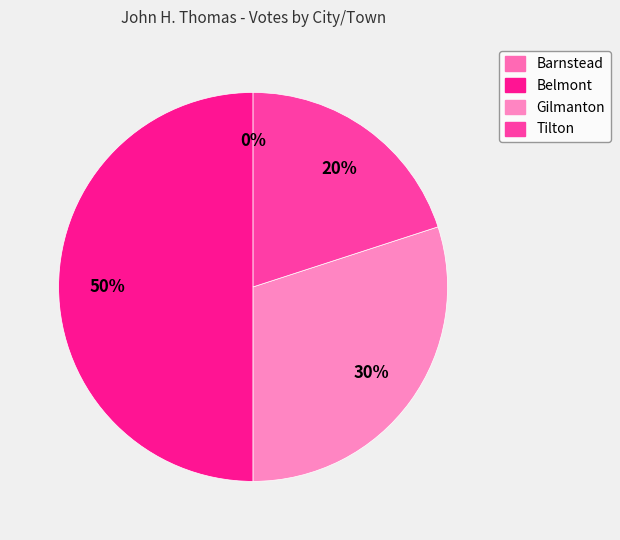

To the nearest percent, what is the difference between the largest and smallest slice percentages?

50%